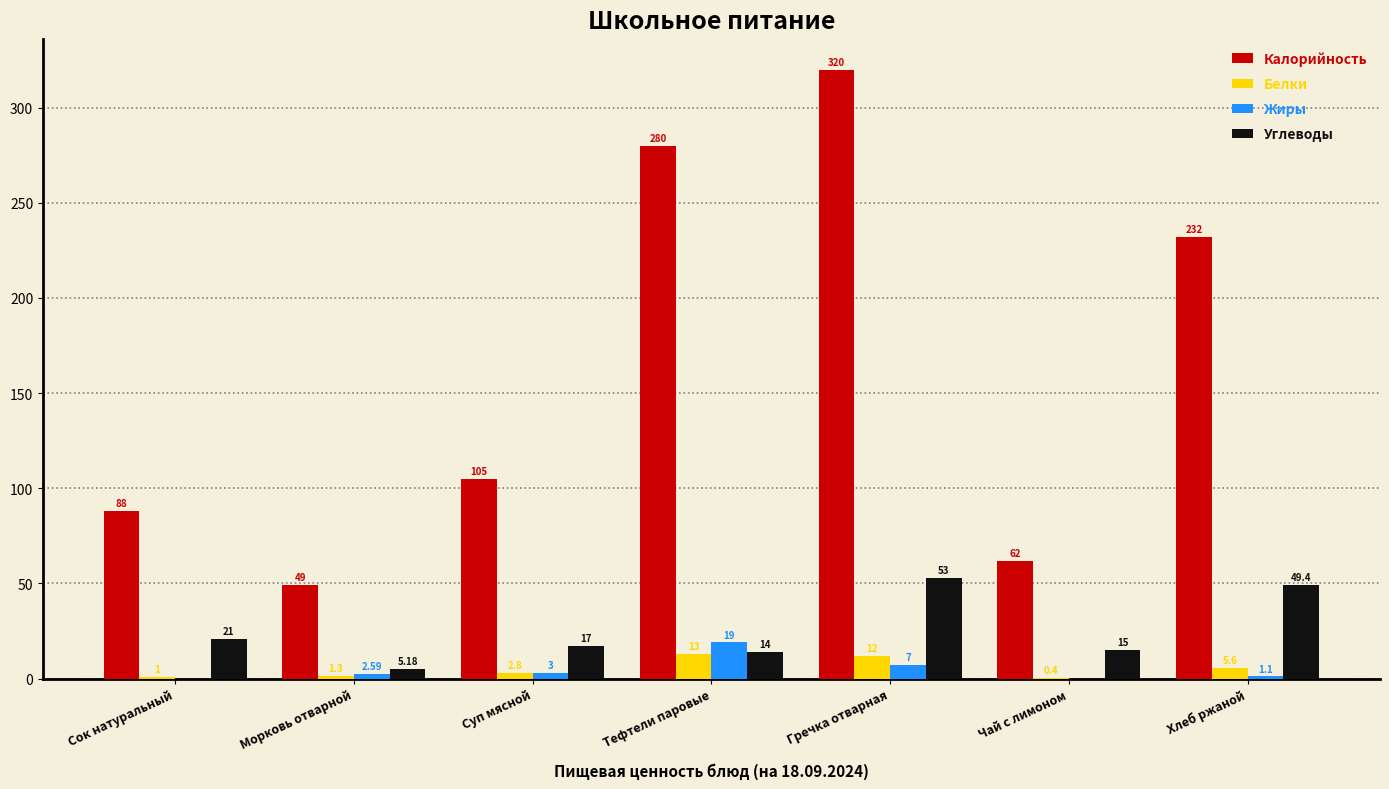

What is the maximum value shown in the chart?

320.0